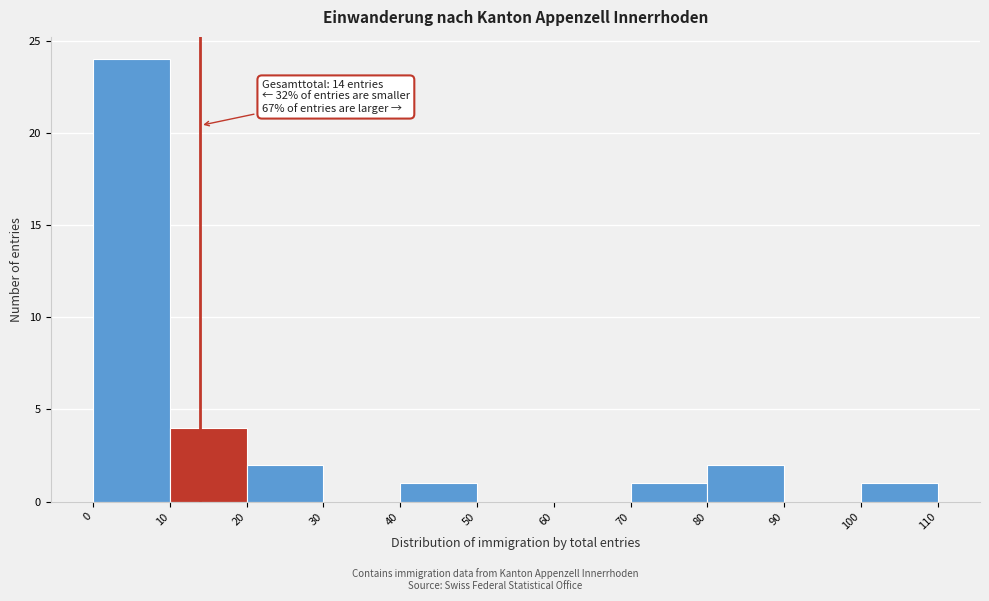

Which range on the x-axis has the tallest bar?

0 to 10